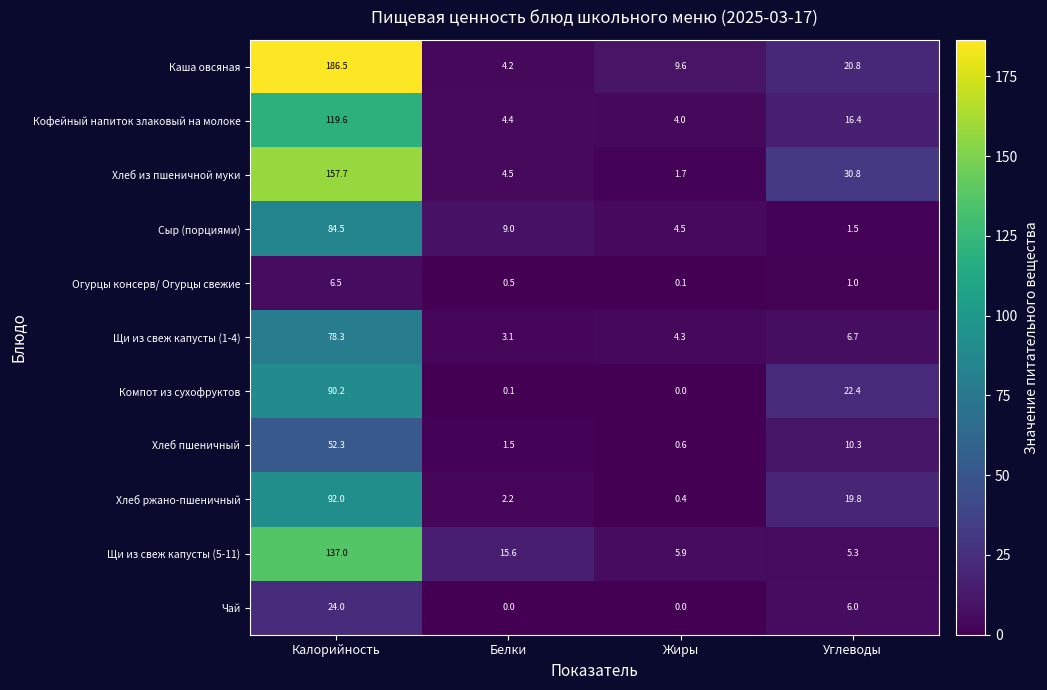

The Щи из свеж капусты (1-4) series shows 0.9 at Белки. True or false?

False